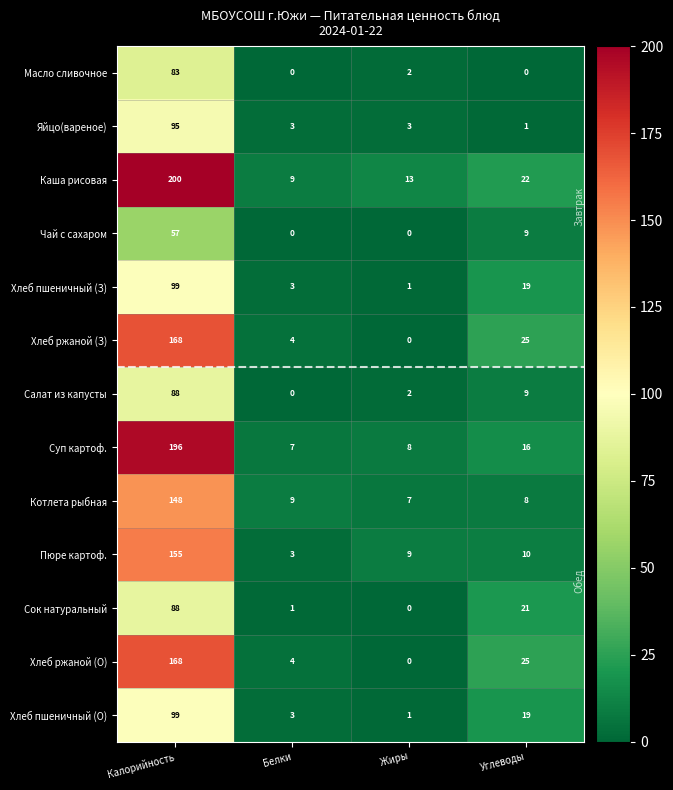

Count the number of data series in this chart.

13